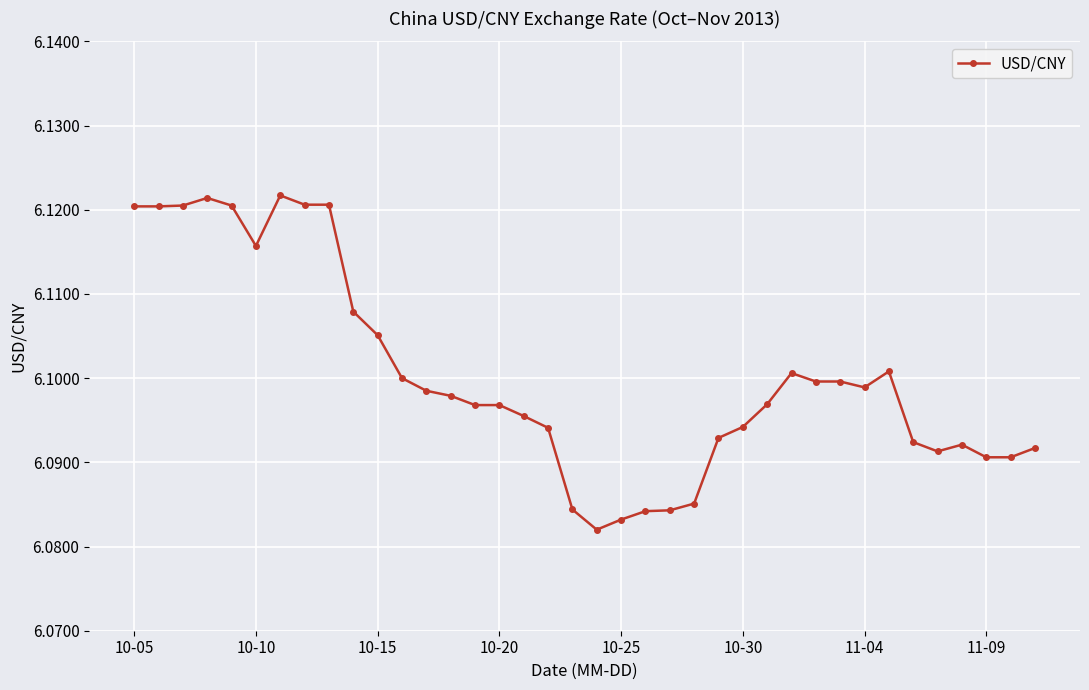

True or false: there are more than 2 points higher than both neighbors.

True